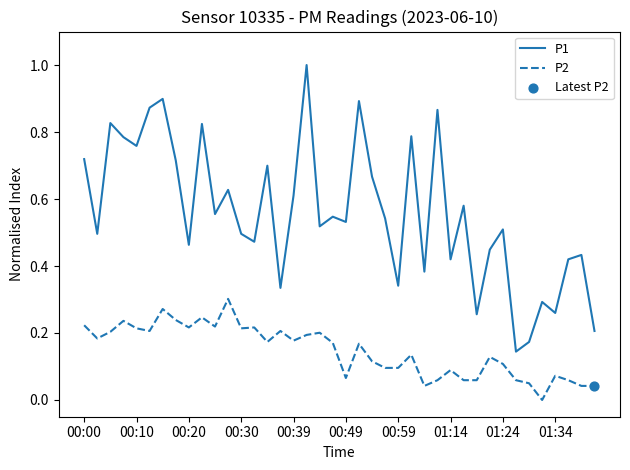

Which series has the largest total across all categories?

P1